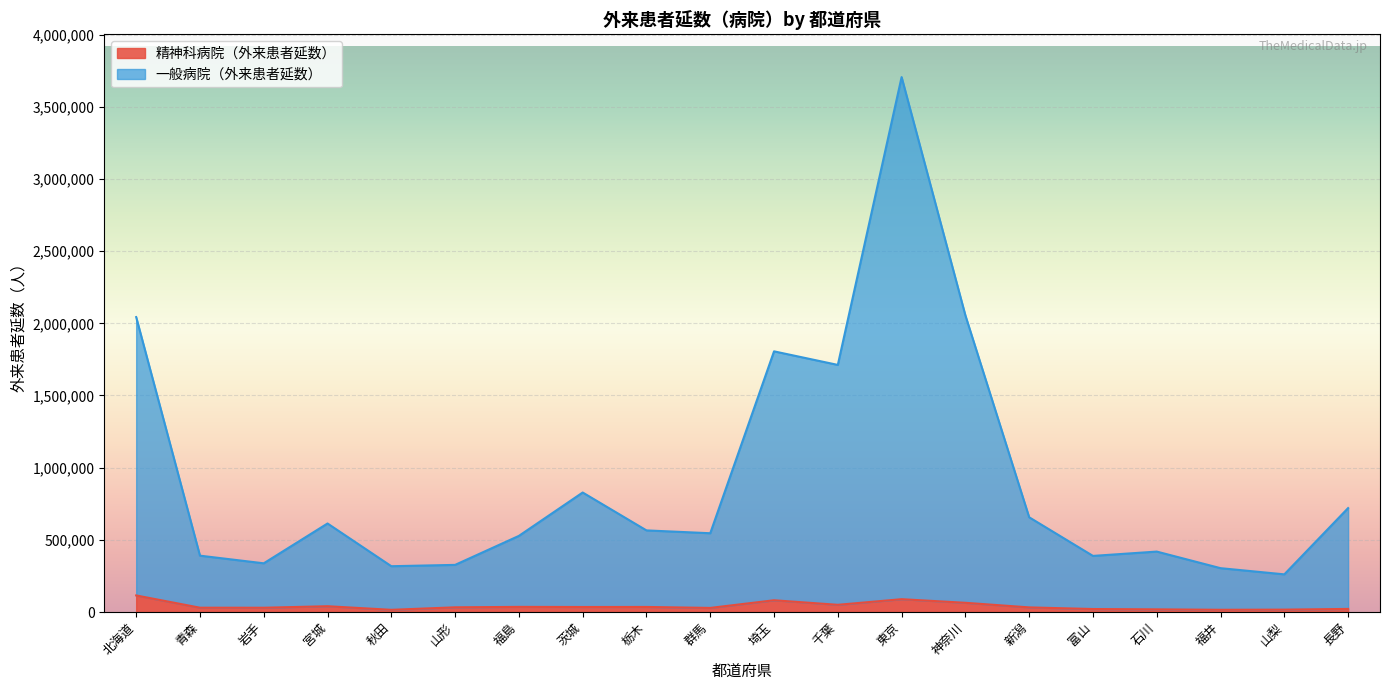

The 精神科病院（外来患者延数） series shows 8743 at 富山. True or false?

False